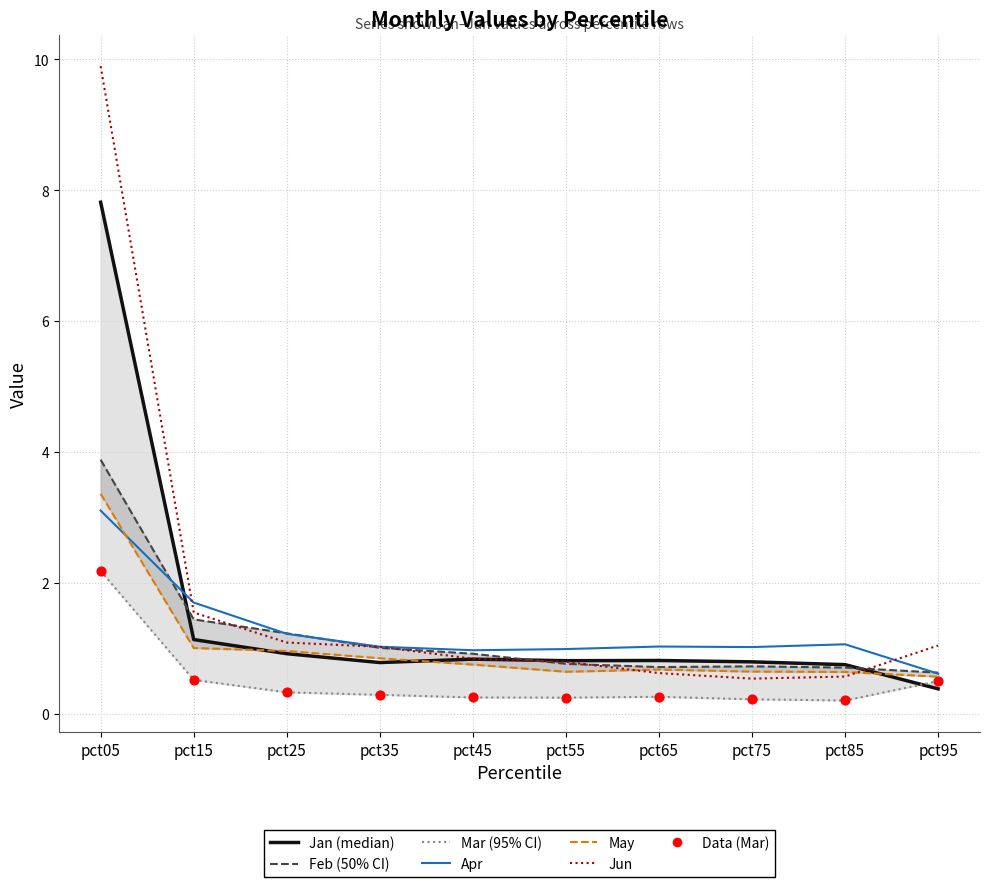

Which series reaches the minimum Y coordinate?

Mar